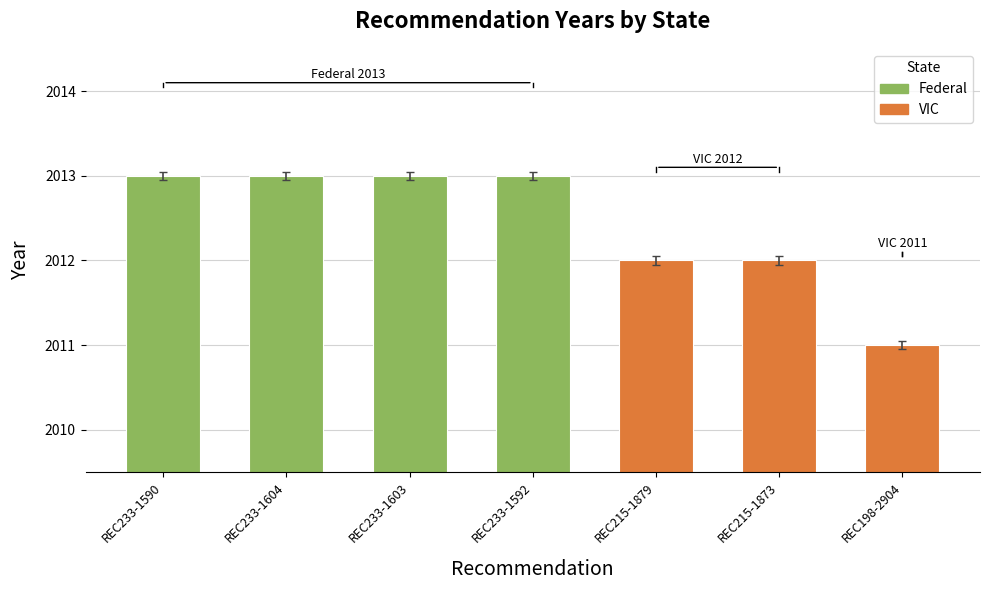

How many series are shown in this chart?

1